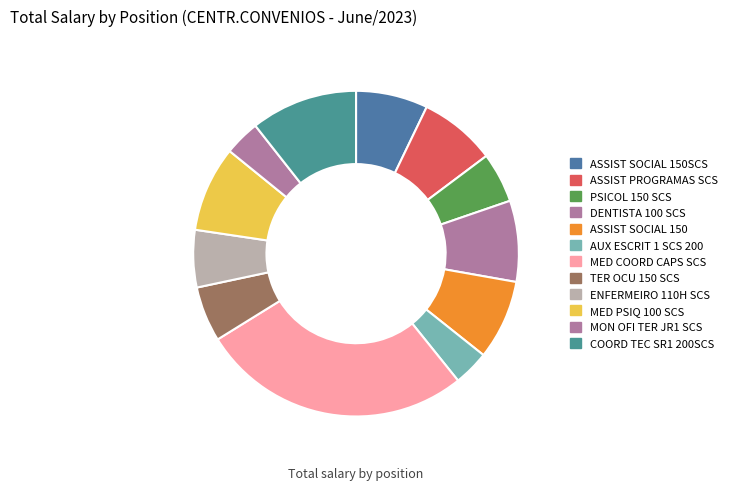

Do DENTISTA 100 SCS and MED COORD CAPS SCS together represent more than half of the pie?

No